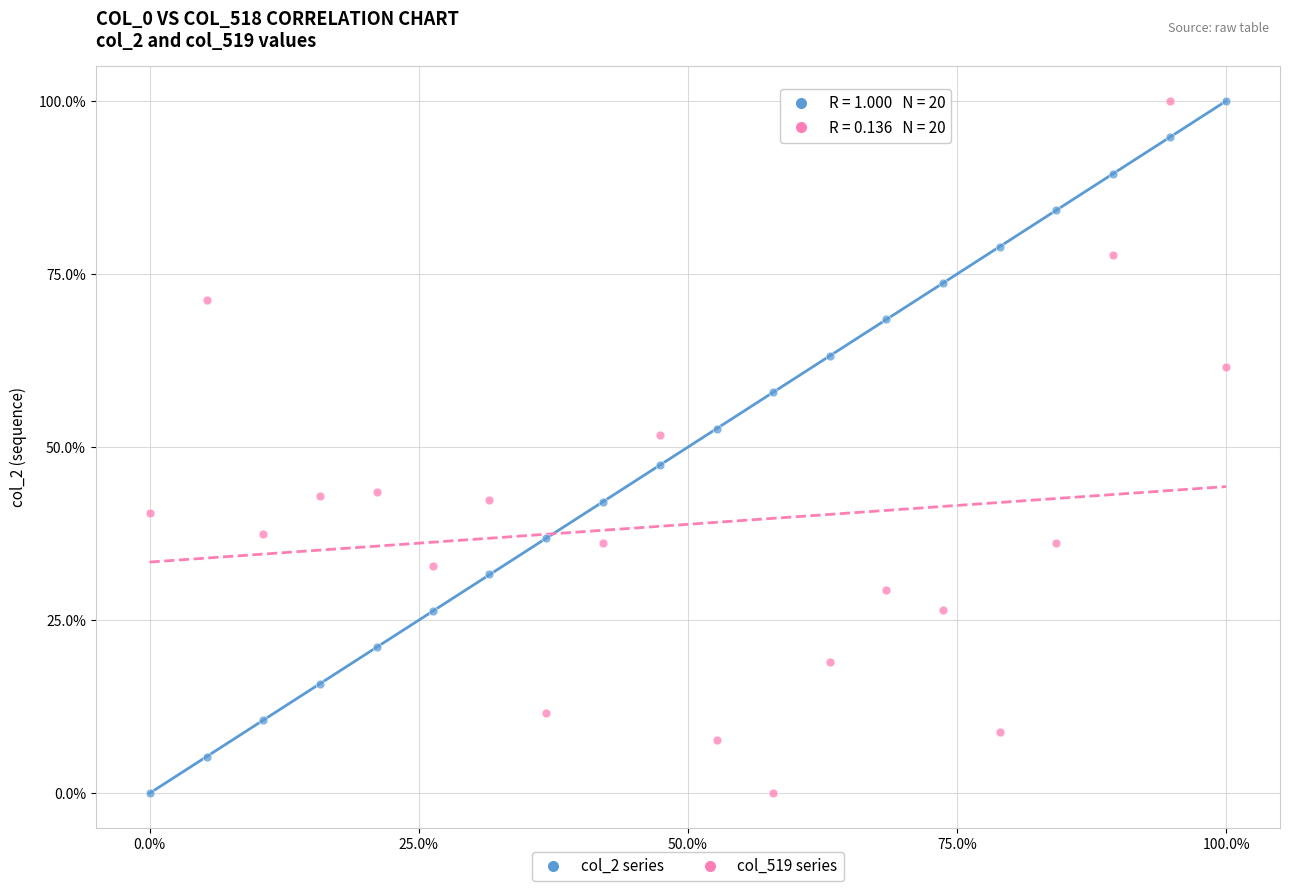

Across all data points, what is the range of X values (max minus min)?

100.0